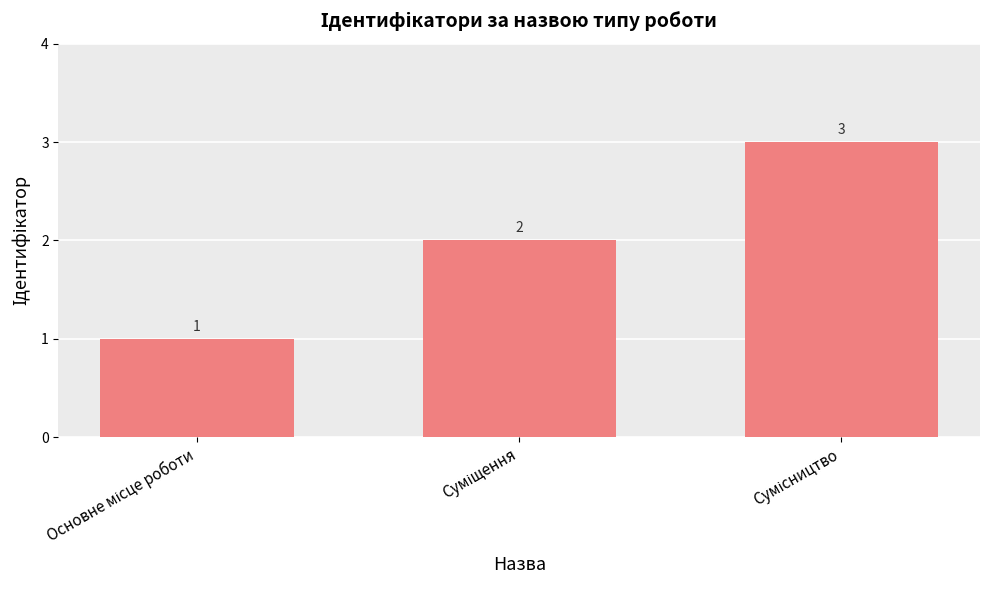

What is the greatest value displayed?

3